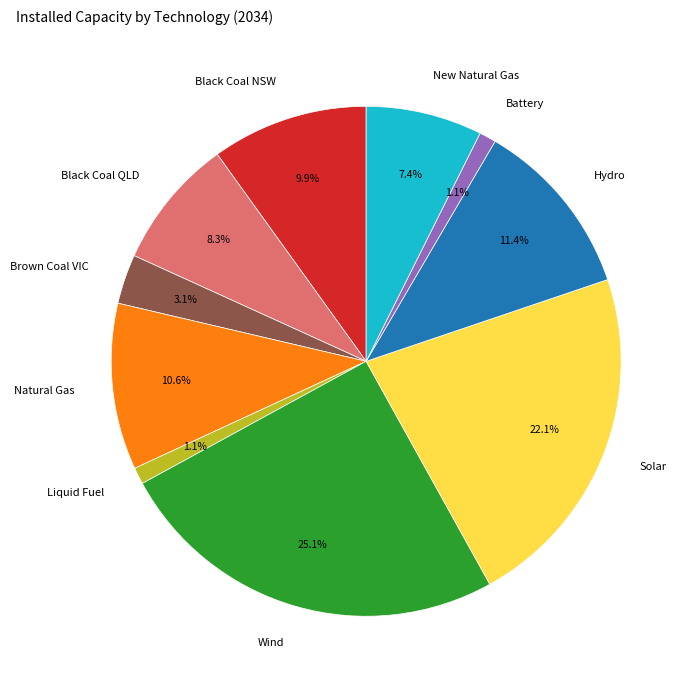

Does any single category account for the majority?

No